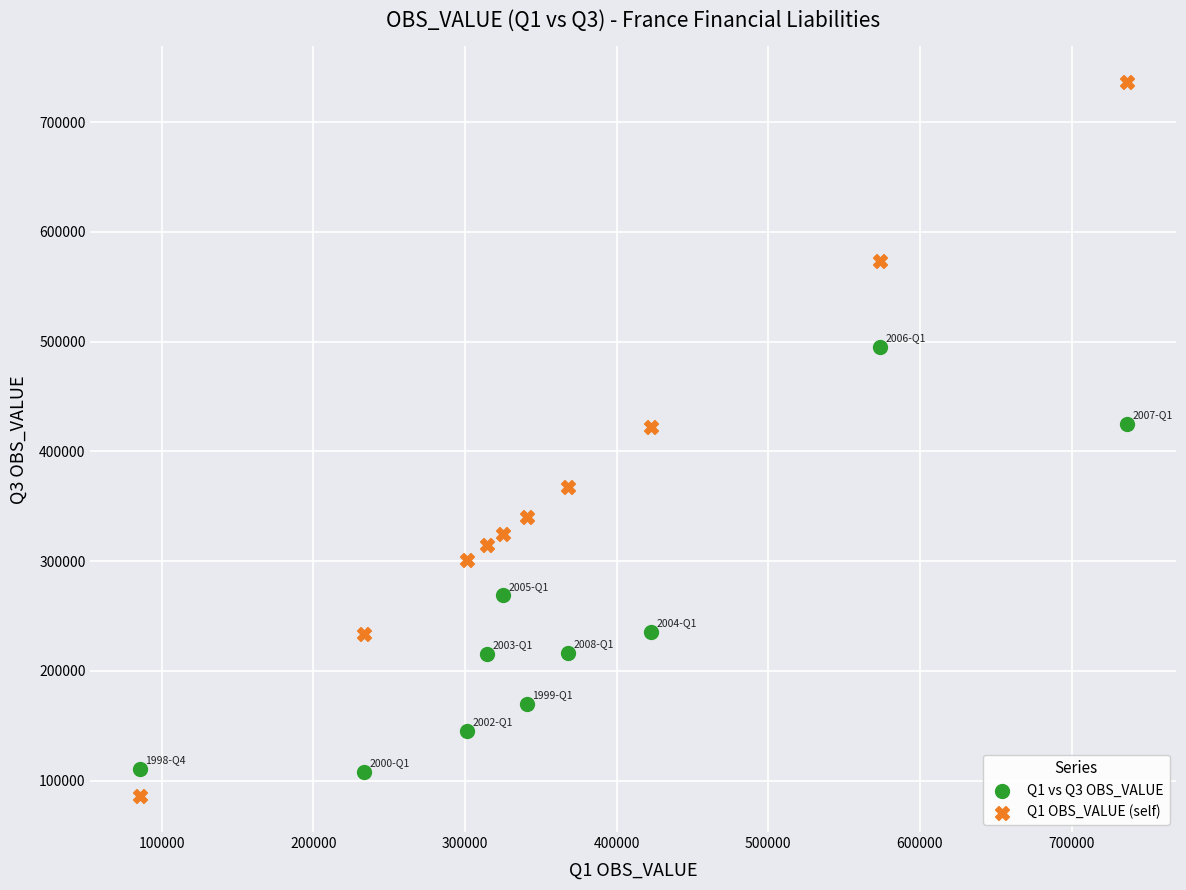

What are all the series names shown in the legend?

Q1 vs Q3 OBS_VALUE, Q1 OBS_VALUE (self)